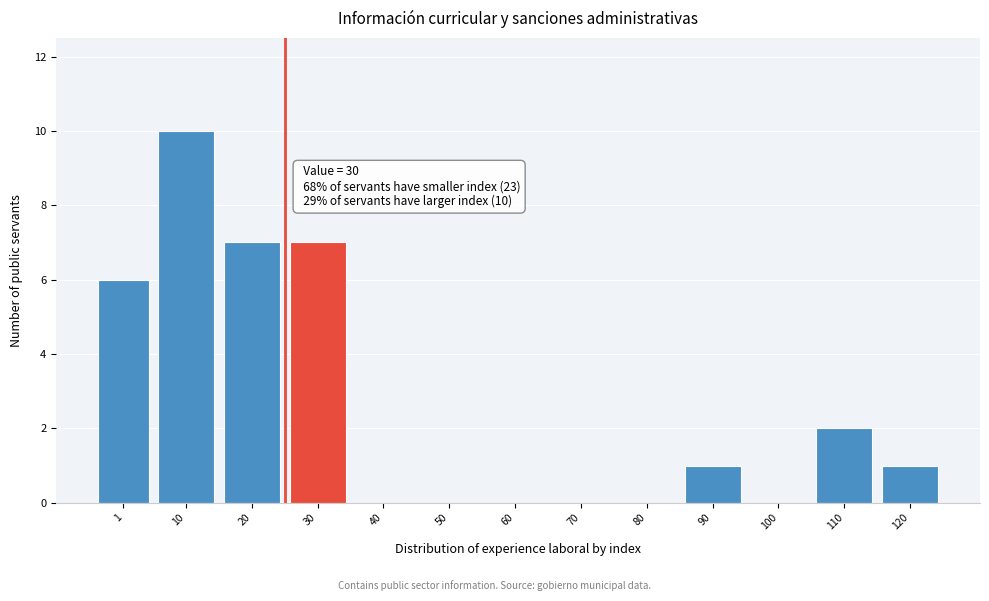

Reading left to right, extract all data points from this chart.

1=6	10=10	20=7	30=7	40=0	50=0	60=0	70=0	80=0	90=1	100=0	110=2	120=1